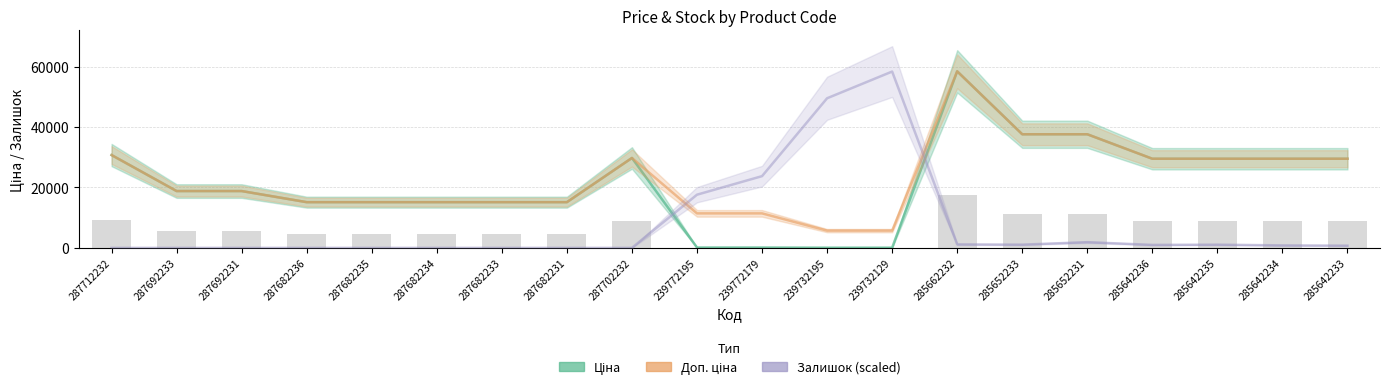

What is the total value across all series at 239772195?

29117.5